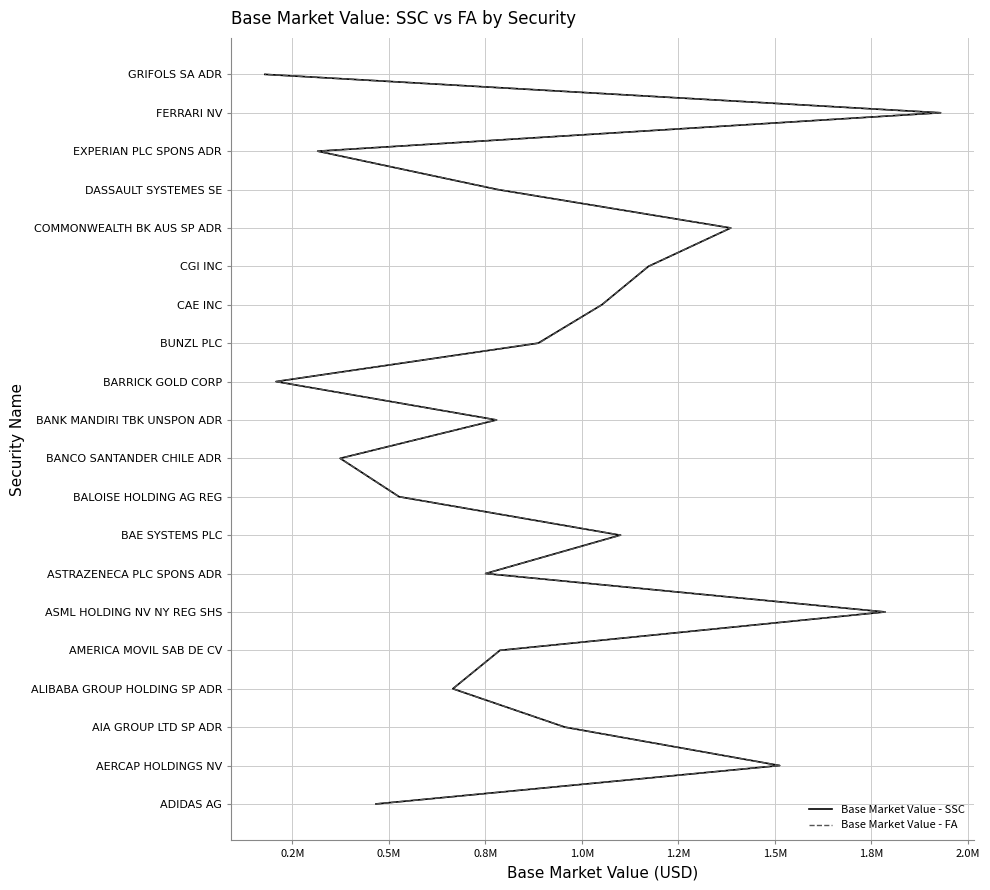

How many lines are shown in the chart?

2